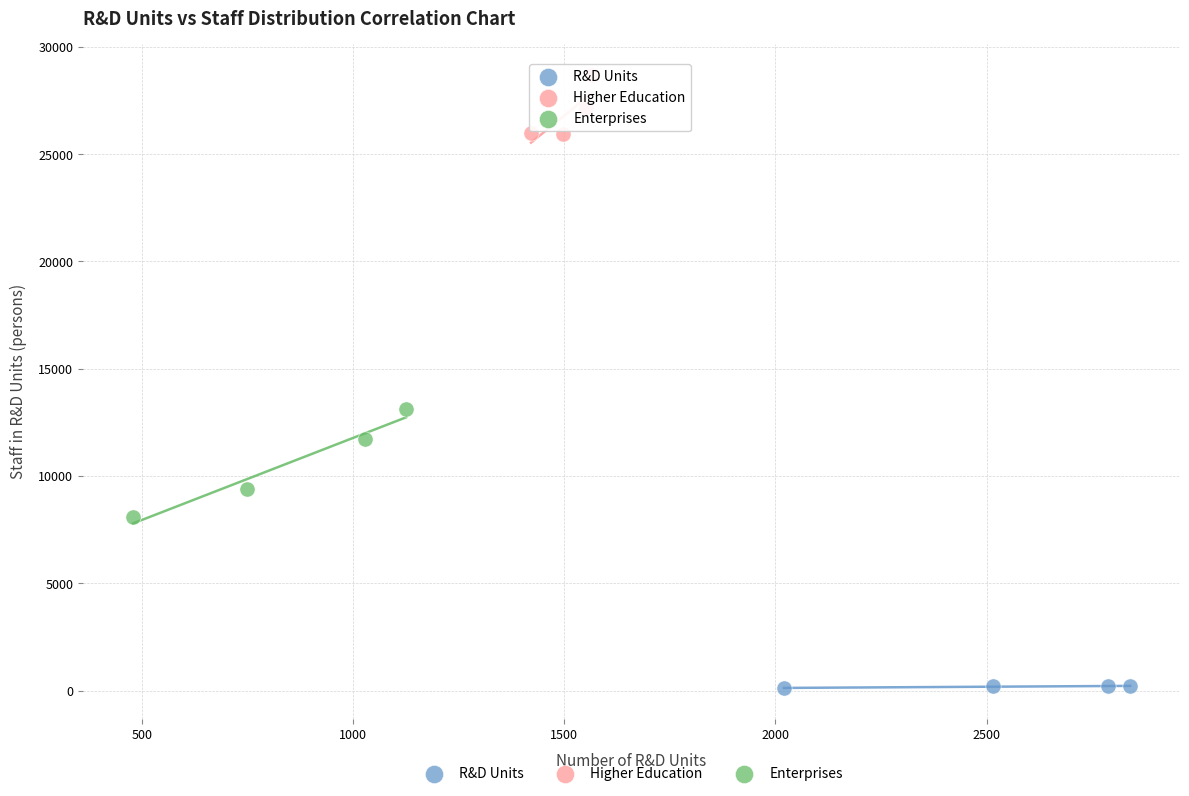

Which series contains the highest Y value?

Higher Education